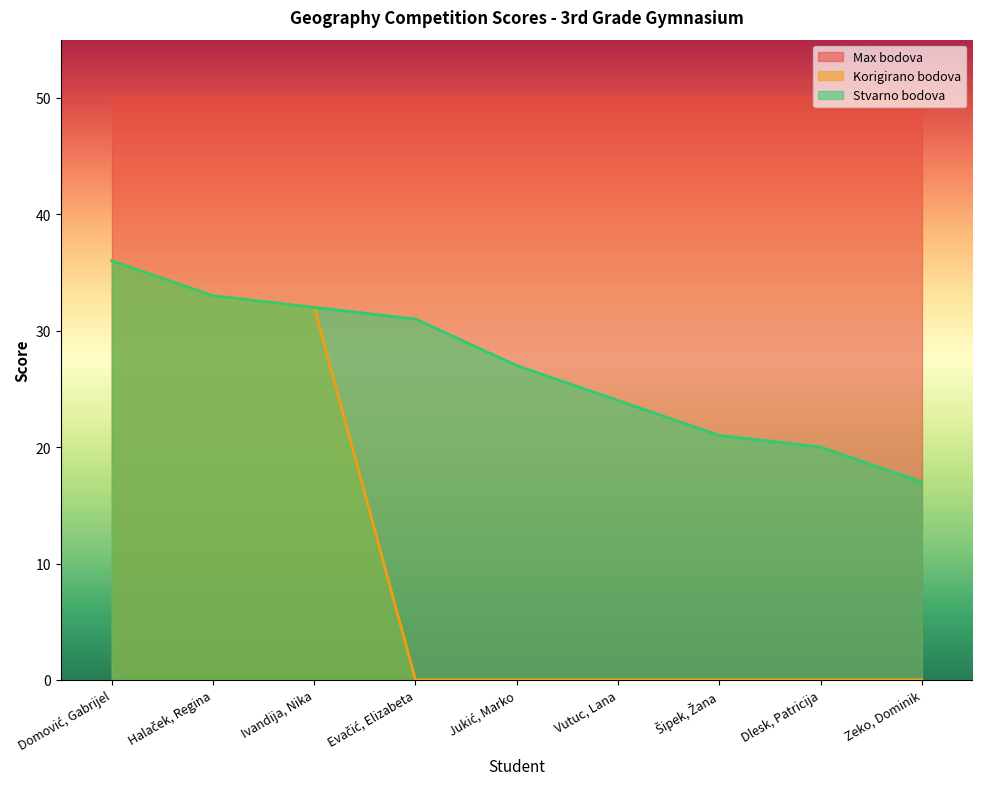

What is the label of the 3rd point from the left?

Ivandija, Nika